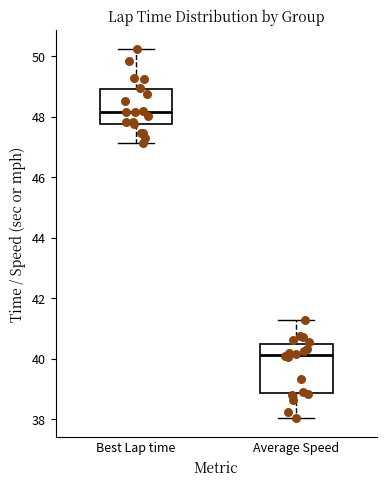

Which box's median line is the highest?

Best Lap time